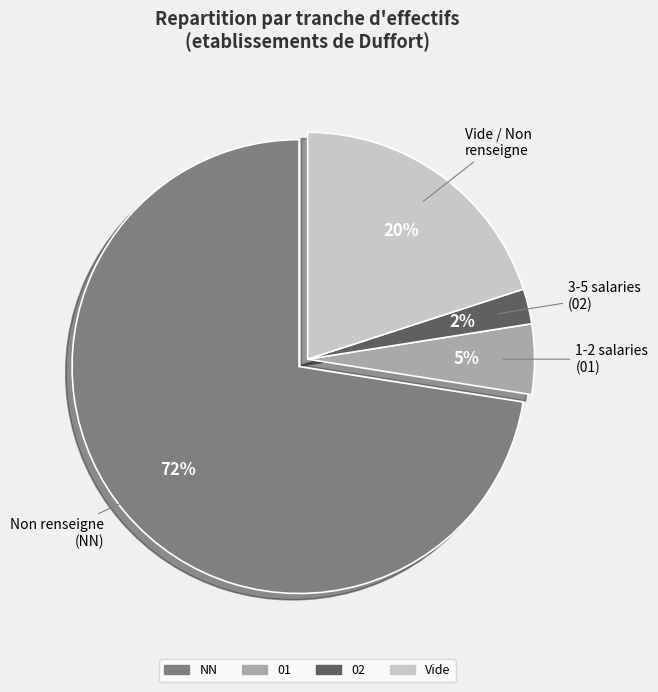

What is the largest slice in the pie chart?

NN